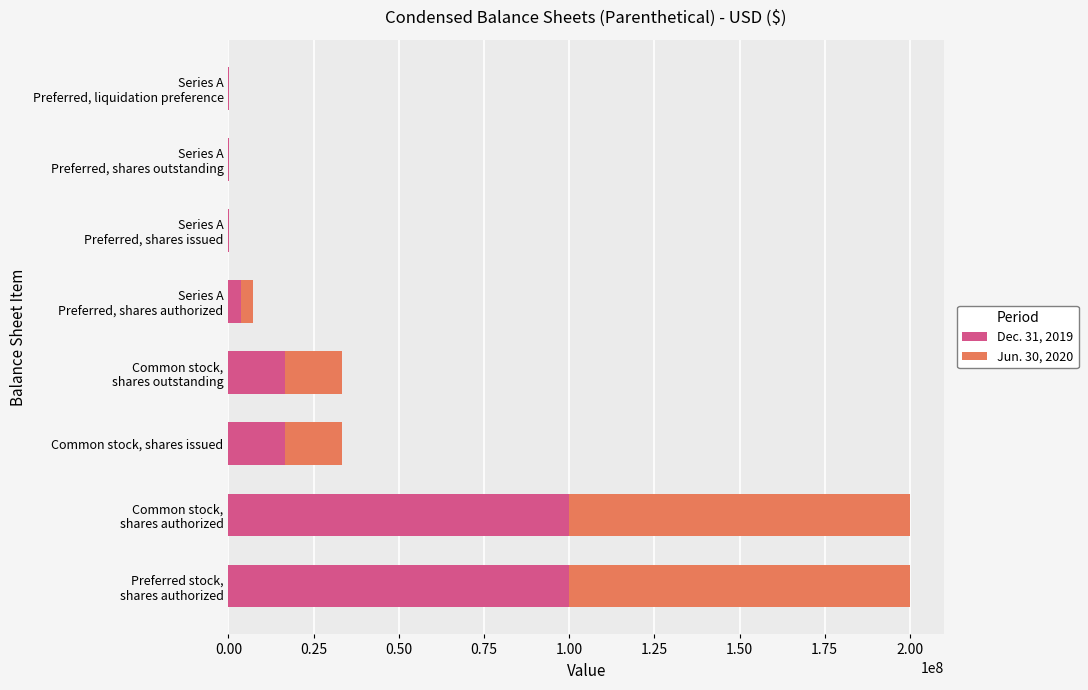

What is the sum of all Dec. 31, 2019 values?

237160852